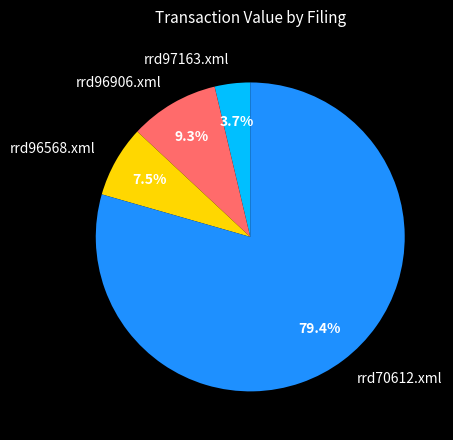

To the nearest percent, what portion does rrd96906.xml represent?

9%